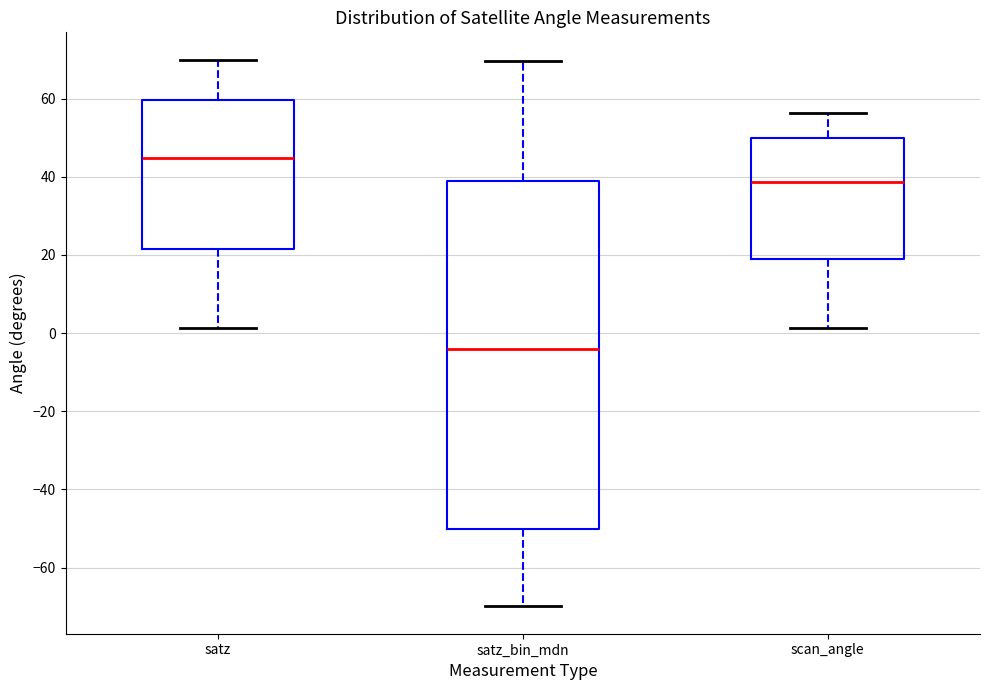

Where does the lower whisker of the box for satz end on the y-axis? The values are not printed on the chart, so give them approximately, as read against the axis.

2